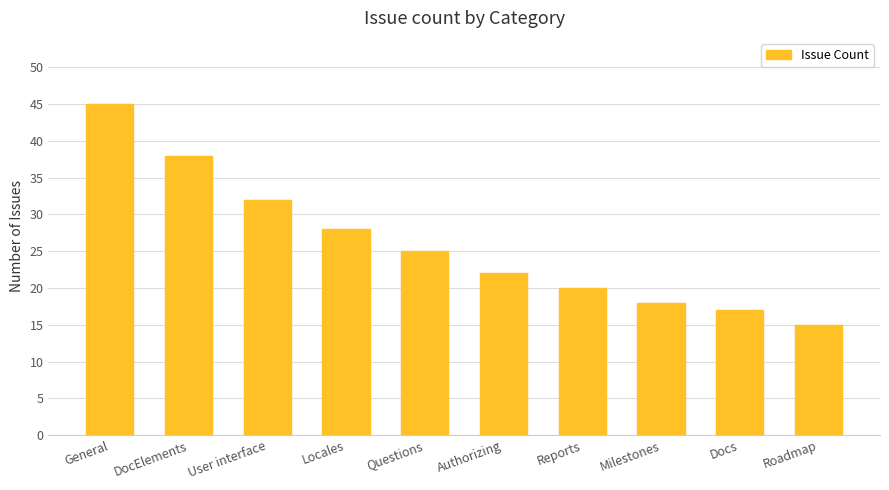

True or false: the data shows 28 at Docs.

False